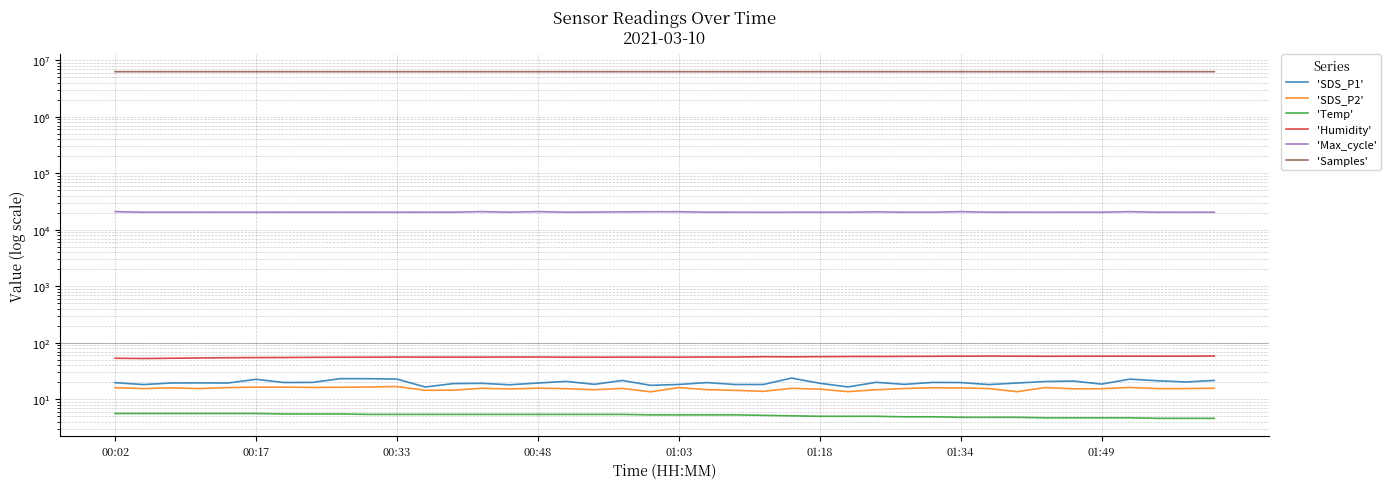

Reading right to left, transcribe all the data shown in this chart.

'SDS_P1': 21.6	20.2	21.3	22.7	18.6	21.0	20.6	19.4	18.2	19.8	19.9	18.4	20.0	16.5	19.2	23.7	18.3	18.3	19.7	18.3	17.7	21.5	18.4	20.7	19.4	18.1	19.2	19.0	16.5	22.8	23.1	23.2	19.9	19.8	22.6	19.4	19.5	19.4	18.2	19.7
'SDS_P2': 15.7	15.5	15.5	16.2	15.4	15.3	16.1	13.6	15.5	15.9	16.0	15.5	14.7	13.7	15.1	15.6	13.8	14.4	14.8	16.1	13.6	15.6	14.8	15.4	15.7	15.3	15.7	14.5	14.4	16.8	16.5	16.3	16.2	16.4	16.4	16.1	15.5	15.9	15.5	16.0
'Temp': 4.6	4.6	4.6	4.7	4.7	4.7	4.7	4.8	4.8	4.8	4.9	4.9	5.0	5.0	5.0	5.1	5.2	5.3	5.3	5.3	5.3	5.4	5.4	5.4	5.4	5.4	5.4	5.4	5.4	5.4	5.4	5.5	5.5	5.5	5.6	5.6	5.6	5.6	5.6	5.6
'Humidity': 58.3	58.0	57.9	58.0	57.9	57.8	57.7	57.9	58.2	57.9	57.7	57.5	57.2	57.2	56.8	56.4	56.7	56.0	56.0	55.7	55.8	55.8	55.6	55.6	56.0	55.9	55.8	55.8	55.8	55.9	55.6	55.5	55.3	54.9	54.7	54.4	53.9	53.3	52.7	53.3
'Max_cycle': 20480.0	20465.0	20473.0	20972.0	20481.0	20478.0	20465.0	20465.0	20501.0	20967.0	20477.0	20469.0	20809.0	20465.0	20476.0	20461.0	20438.0	20473.0	20489.0	20912.0	20909.0	20764.0	20611.0	20469.0	21012.0	20479.0	21012.0	20476.0	20489.0	20469.0	20488.0	20487.0	20511.0	20485.0	20473.0	20480.0	20476.0	20492.0	20469.0	20999.0
'Samples': 6301695.0	6303074.0	6302998.0	6303132.0	6303428.0	6303138.0	6303511.0	6303691.0	6294093.0	6303411.0	6303476.0	6302530.0	6301717.0	6301009.0	6300624.0	6300552.0	6300890.0	6299635.0	6295789.0	6301074.0	6301588.0	6301653.0	6301320.0	6301415.0	6296549.0	6296370.0	6295164.0	6295083.0	6290294.0	6295192.0	6295197.0	6294916.0	6295011.0	6294803.0	6295264.0	6295196.0	6295607.0	6294769.0	6295080.0	6295321.0